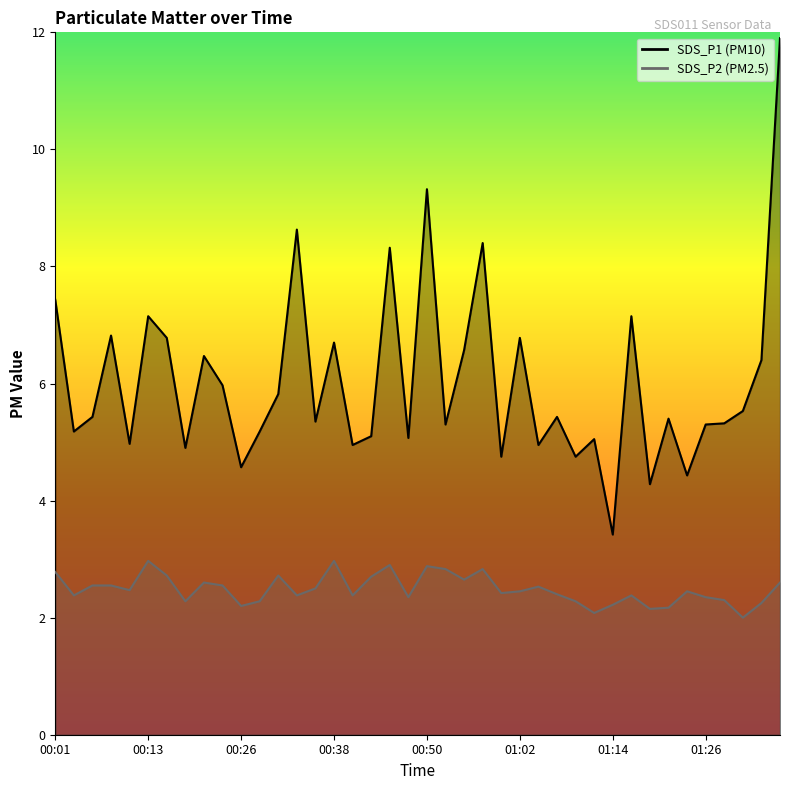

True or false: SDS_P2 and SDS_P1 intersect in this chart.

False